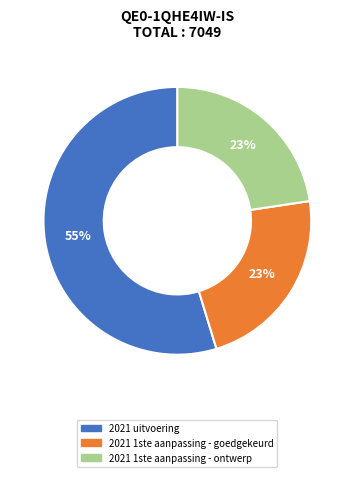

Does any single category account for the majority?

Yes